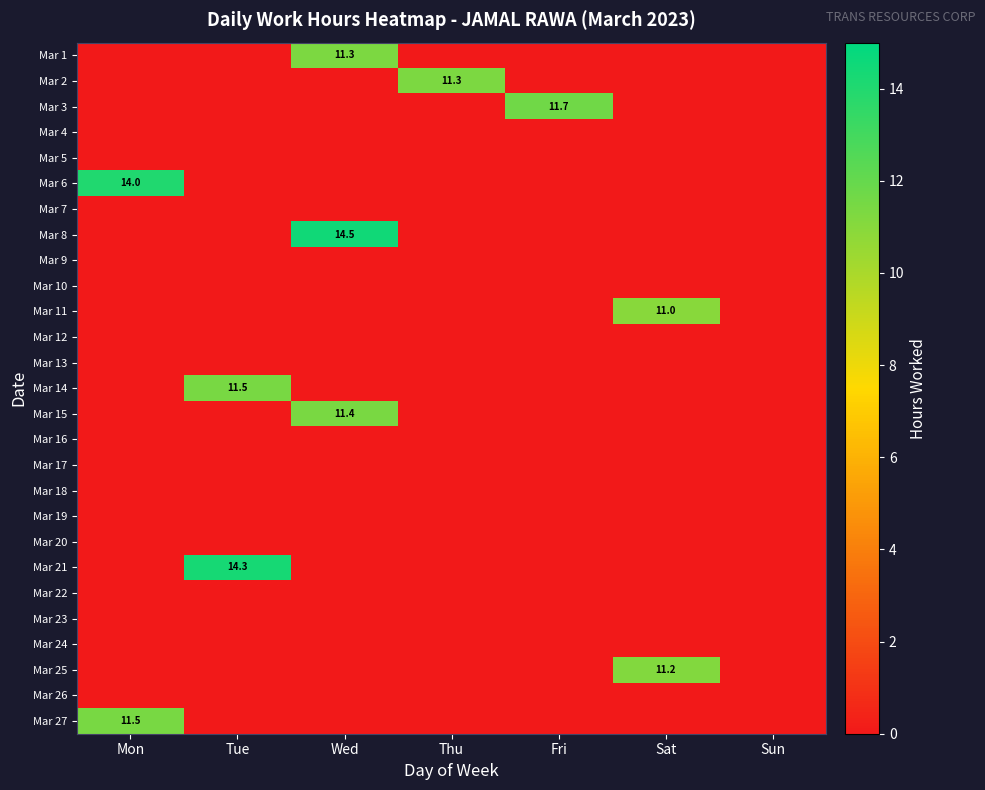

Which has a higher value, Tue or Sat?

Tue